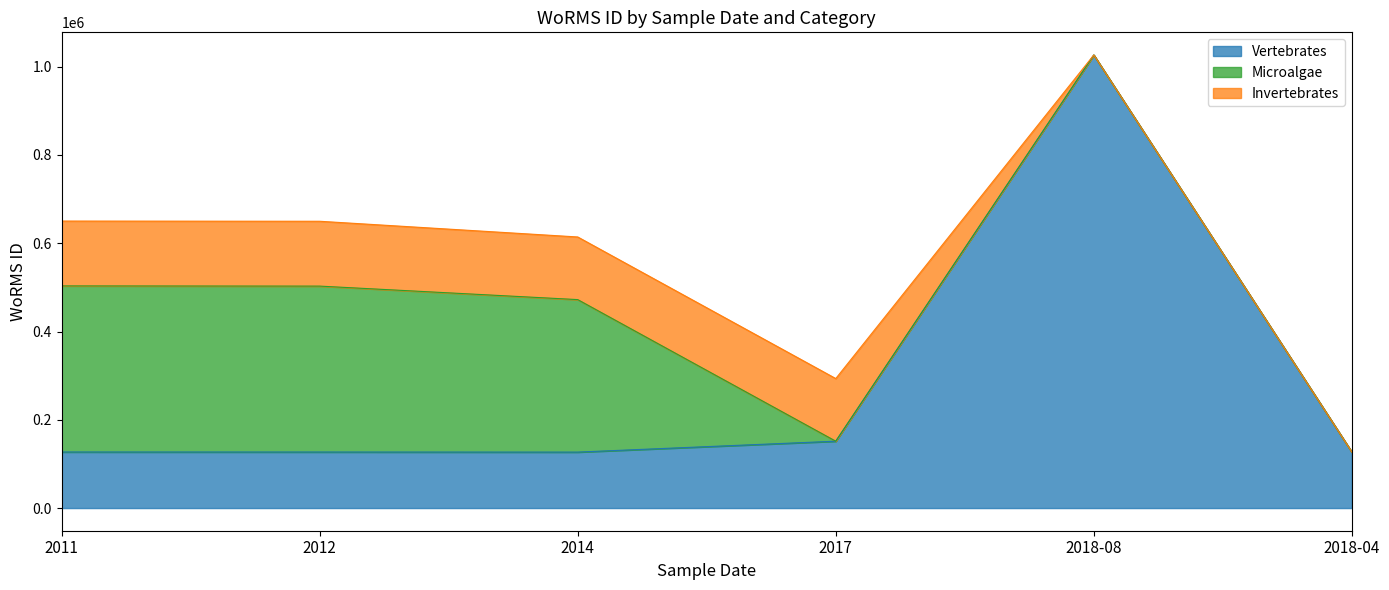

True or false: Invertebrates has a value of 243900 at 2014.

False